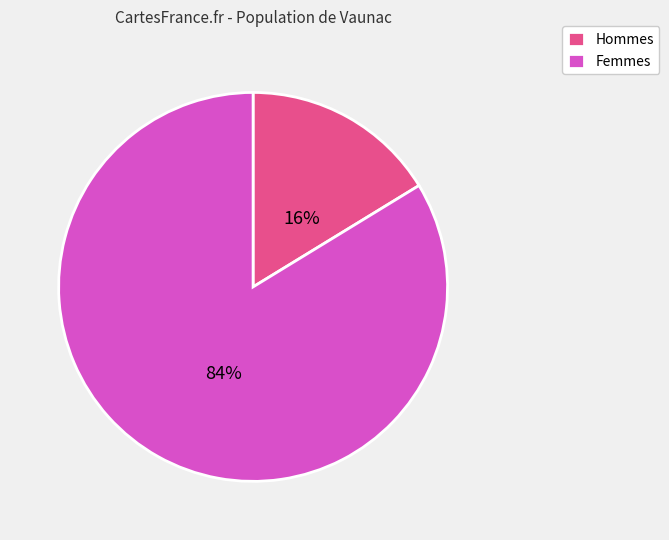

Combined, do Hommes and Femmes account for over 50%?

Yes